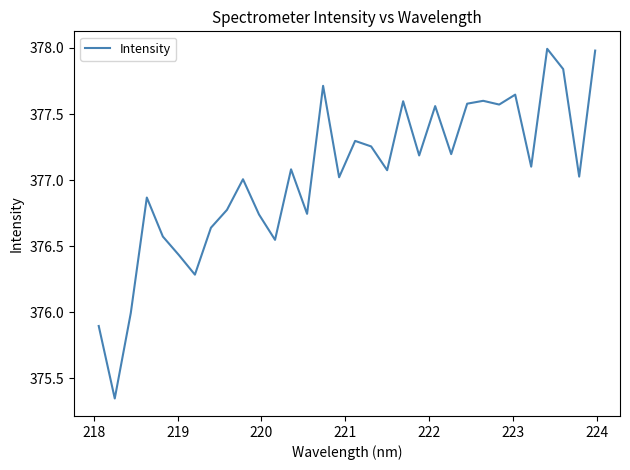

How many interior local peaks (higher than both neighbors) does the data have?

10